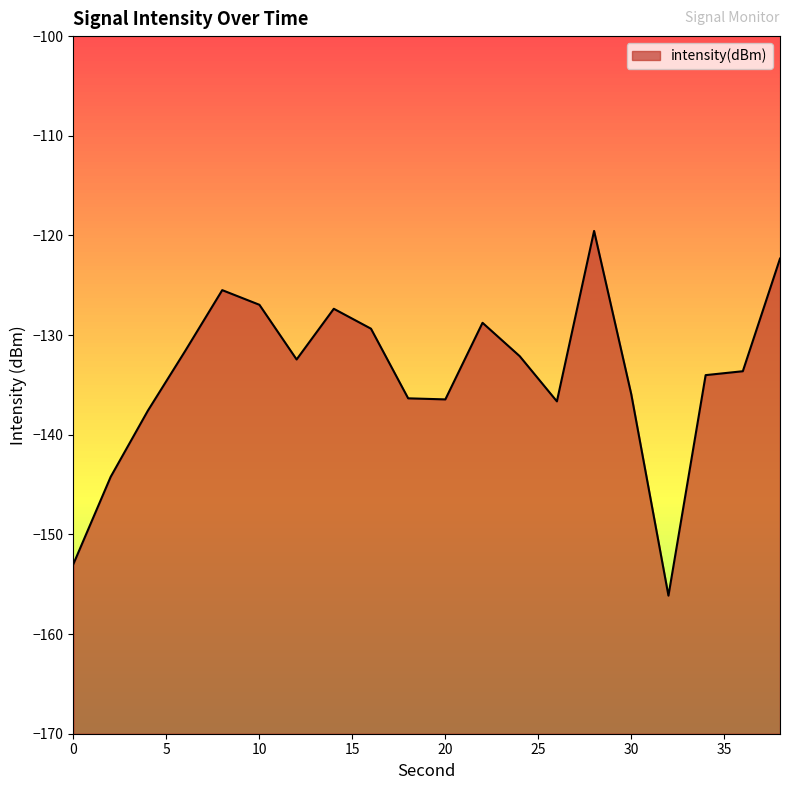

How many points are lower than both their immediate neighbors (excluding endpoints)?

4